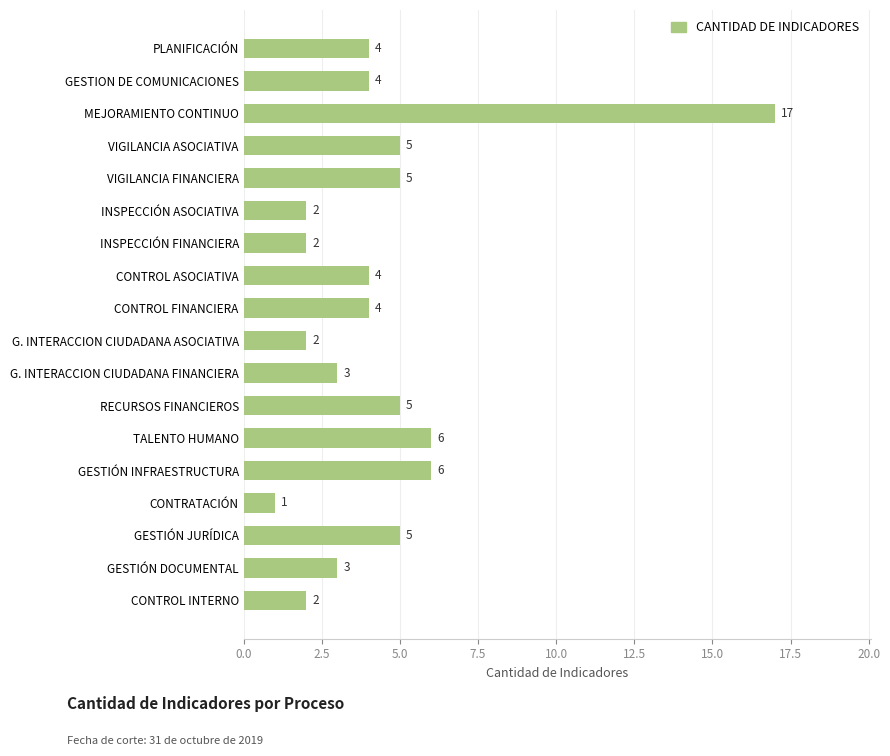

Are the bars horizontal?

Yes